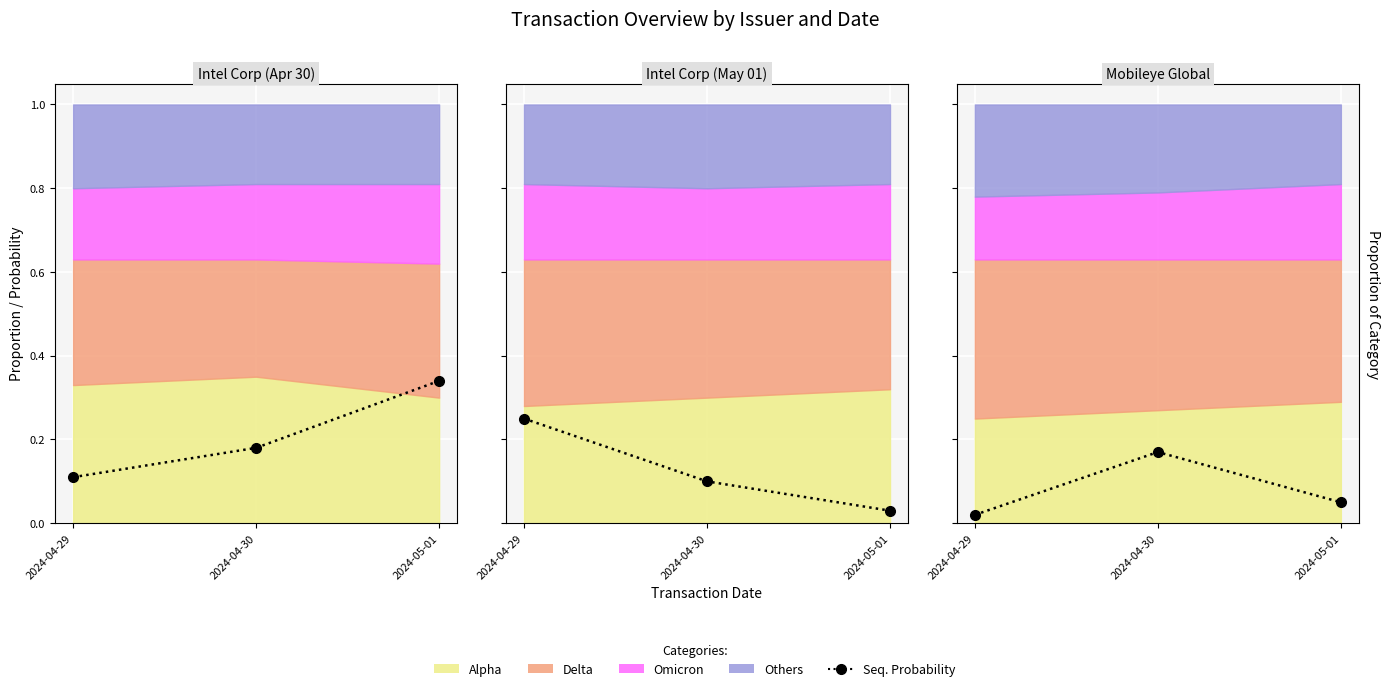

Which category has the lowest value across all series?

2024-04-29